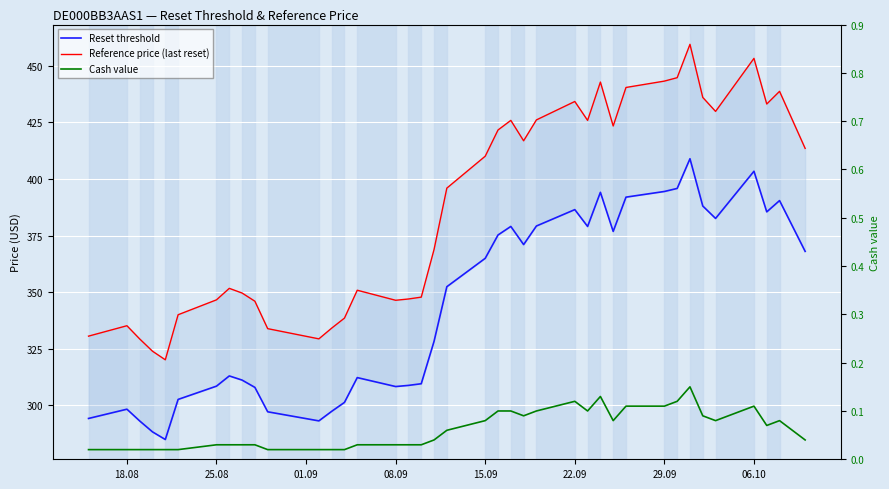

In Reference price (last reset), how many points are lower than both neighbors (excluding endpoints)?

8